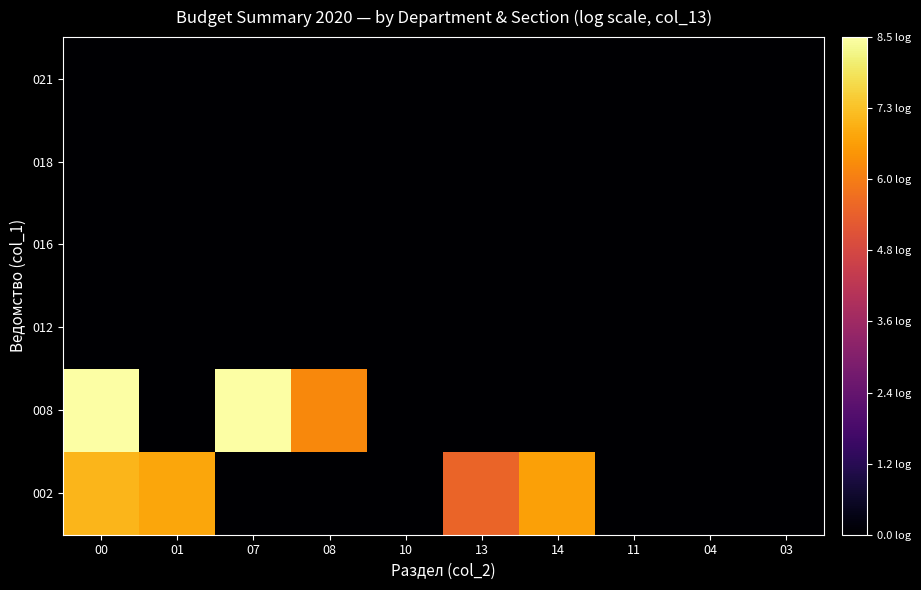

What is the greatest value displayed?

8.5